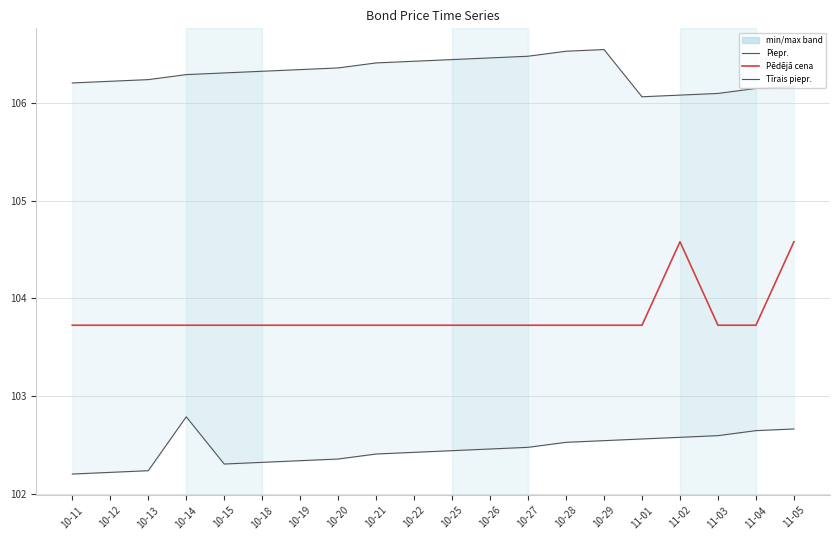

What is the total value across all series at 10-28?

312.8